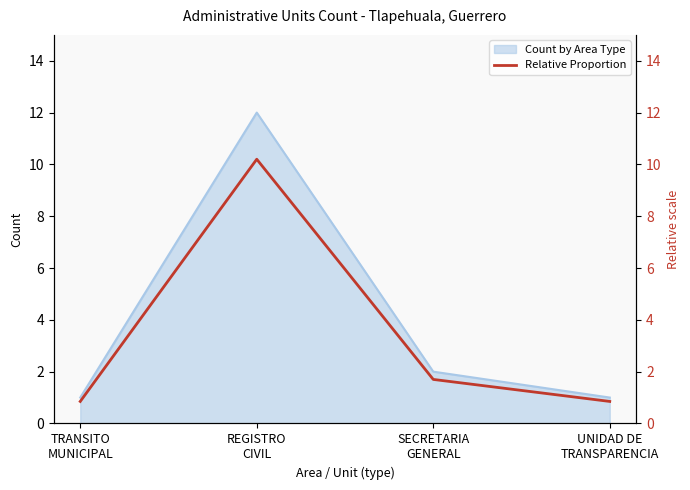

True or false: the data has more than 0 interior local peaks.

True